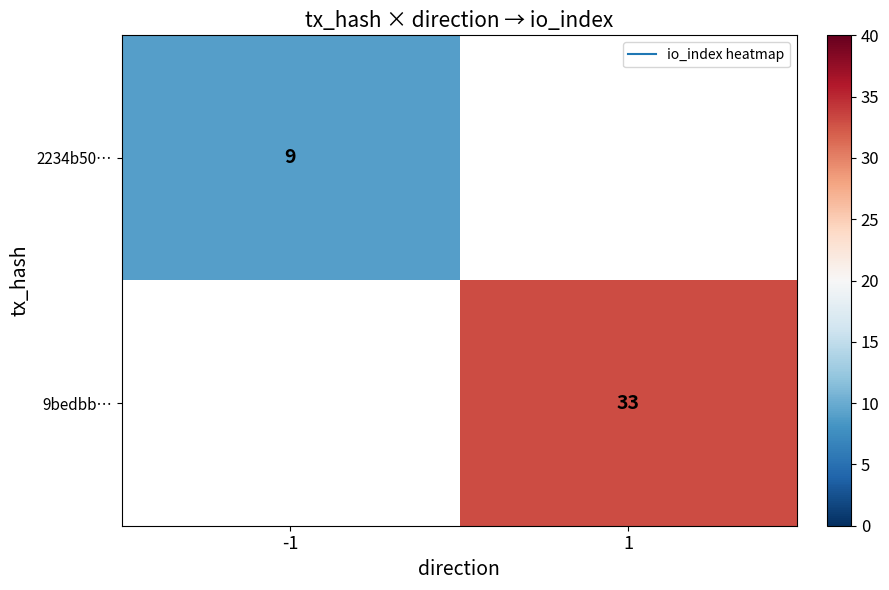

At how many categories does at least one series exceed 10?

1